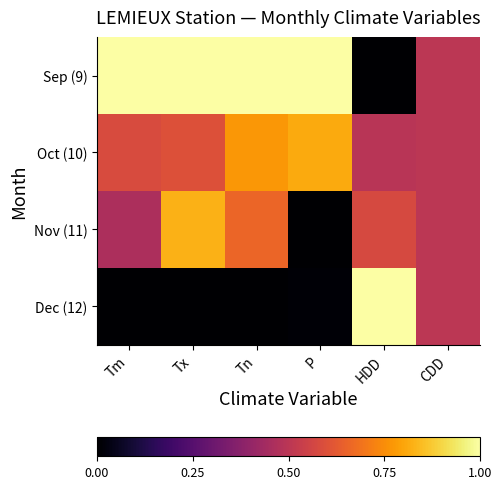

Between Tm and Tx, which is larger?

Tm